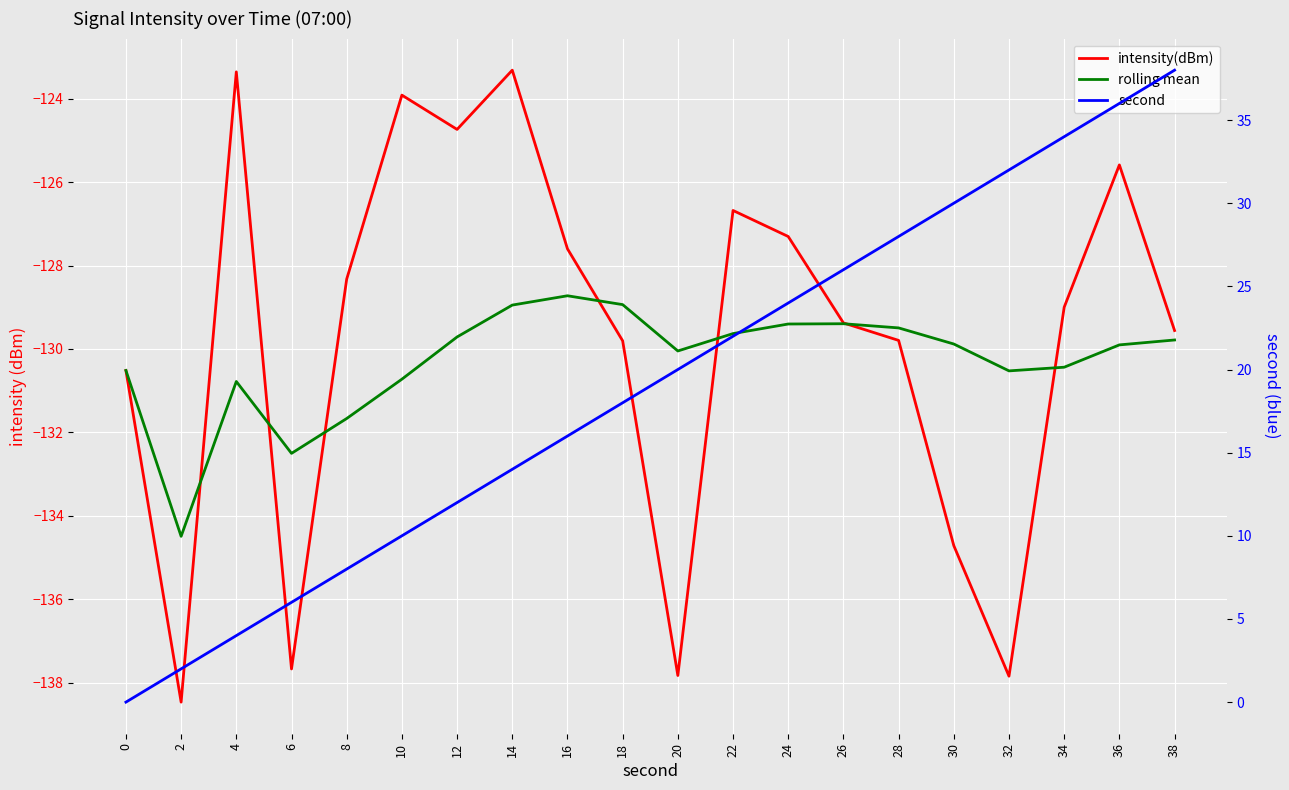

Rank the series at 34 from lowest to highest value.

rolling mean, intensity(dBm), second